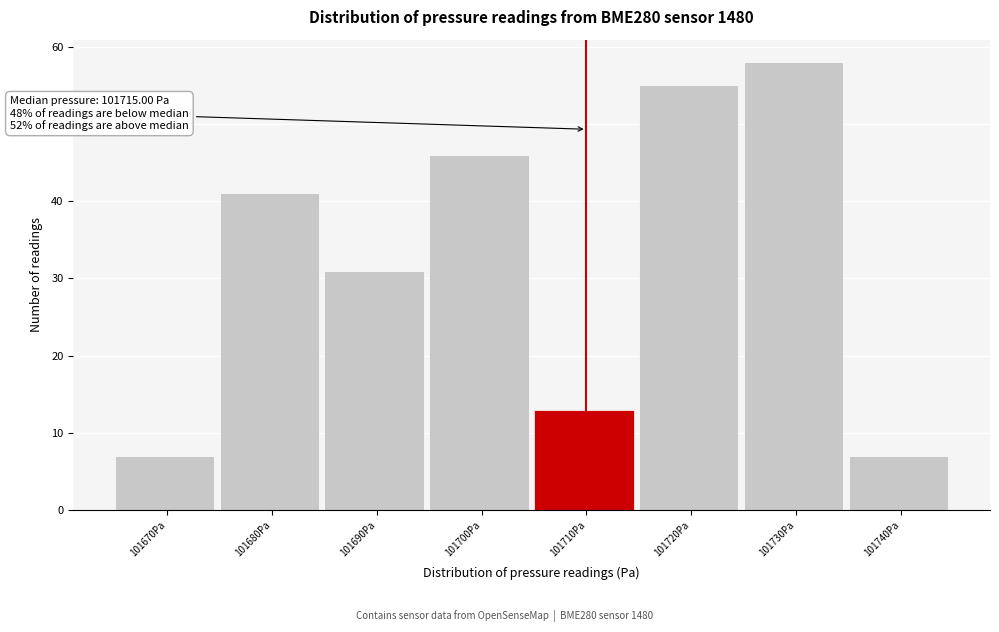

Reading right to left, what are all the values shown in this chart?

7	58	55	13	46	31	41	7